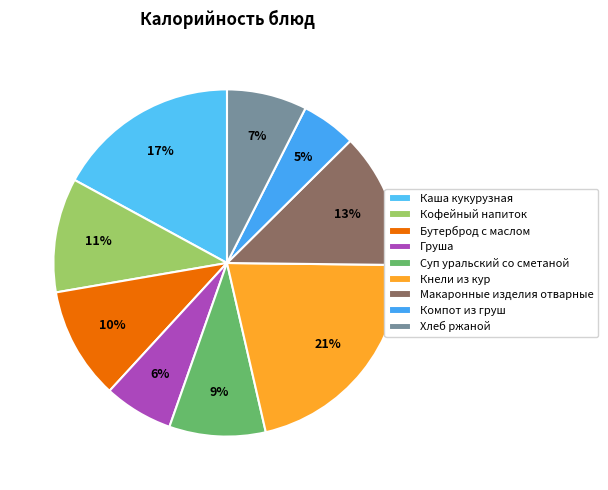

How many segments does this pie chart have?

9